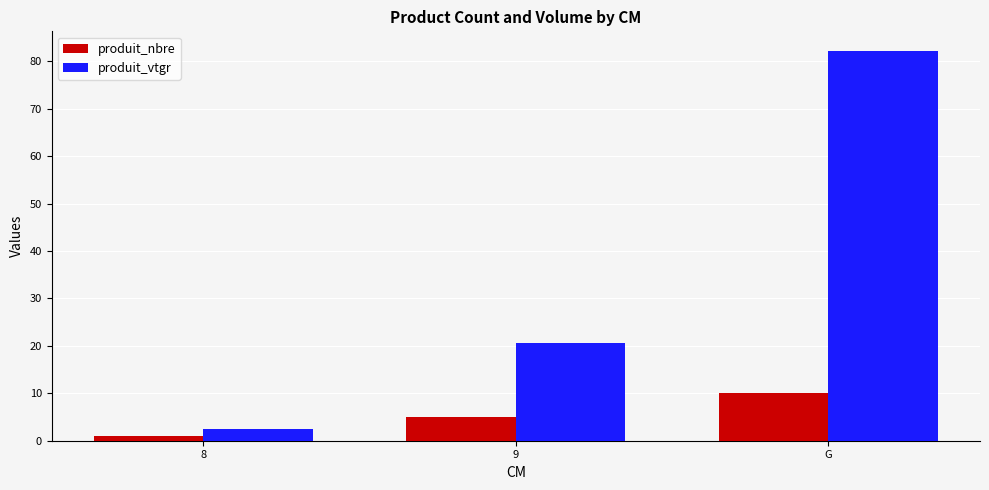

Which series has the largest total across all categories?

produit_vtgr